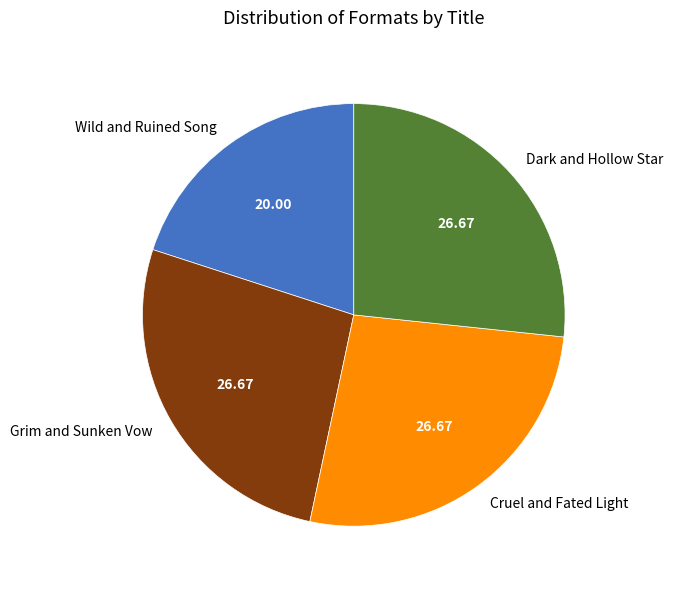

Which slice is the smallest?

Wild and Ruined Song